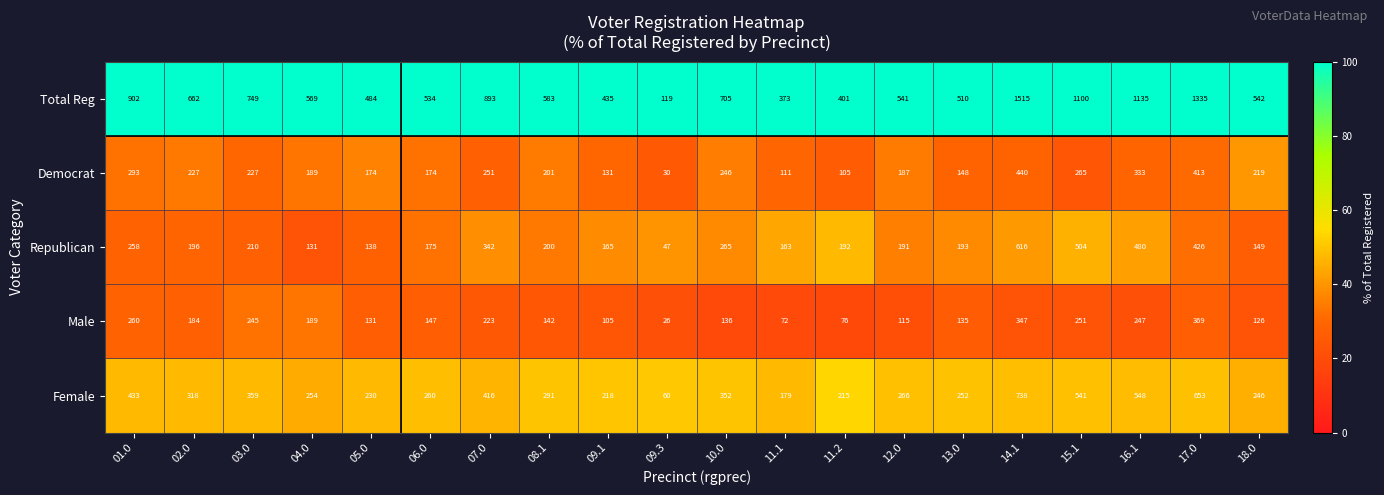

What is the sum of all Total Reg values?

14087